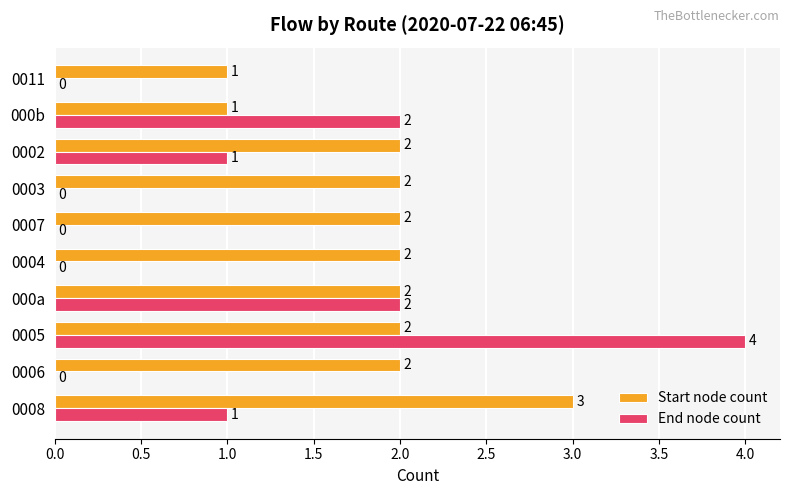

Which series changed the most between 0005 and 0011?

End node count